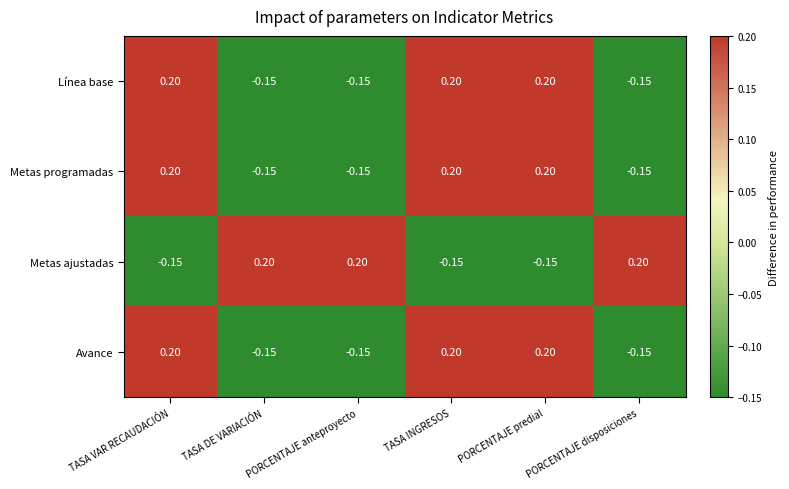

Where does the Avance series first go above 0?

TASA VAR RECAUDACIÓN